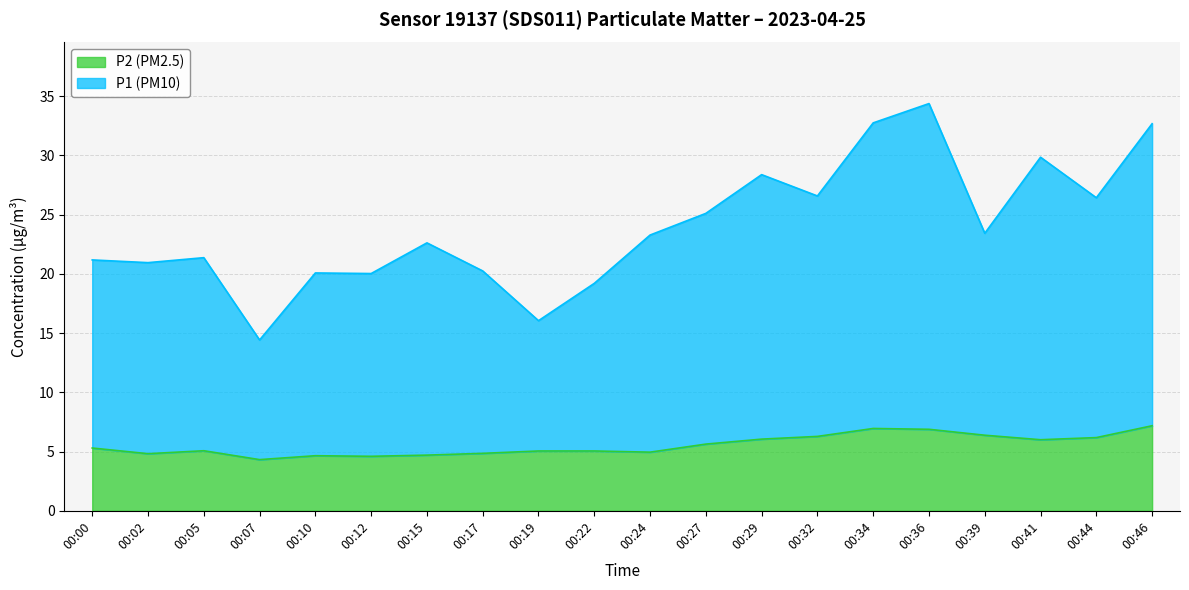

Which series has the widest spread of values?

P1